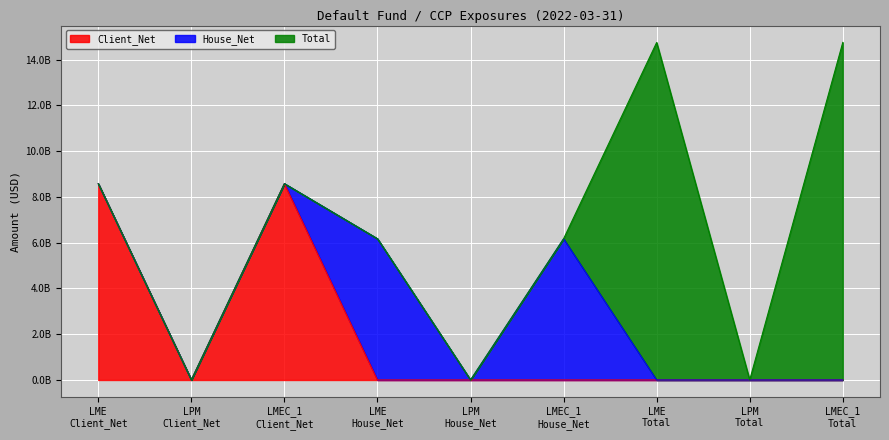

Is the value of Client_Net at LME (House_Net) greater than the value of House_Net at LPM (Client_Net)?

No